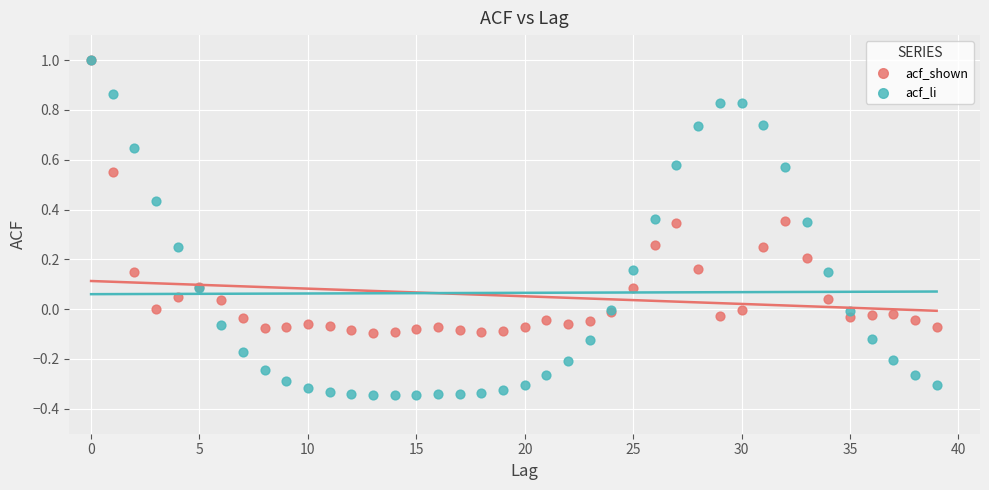

Which series contains the lowest Y value?

acf_li